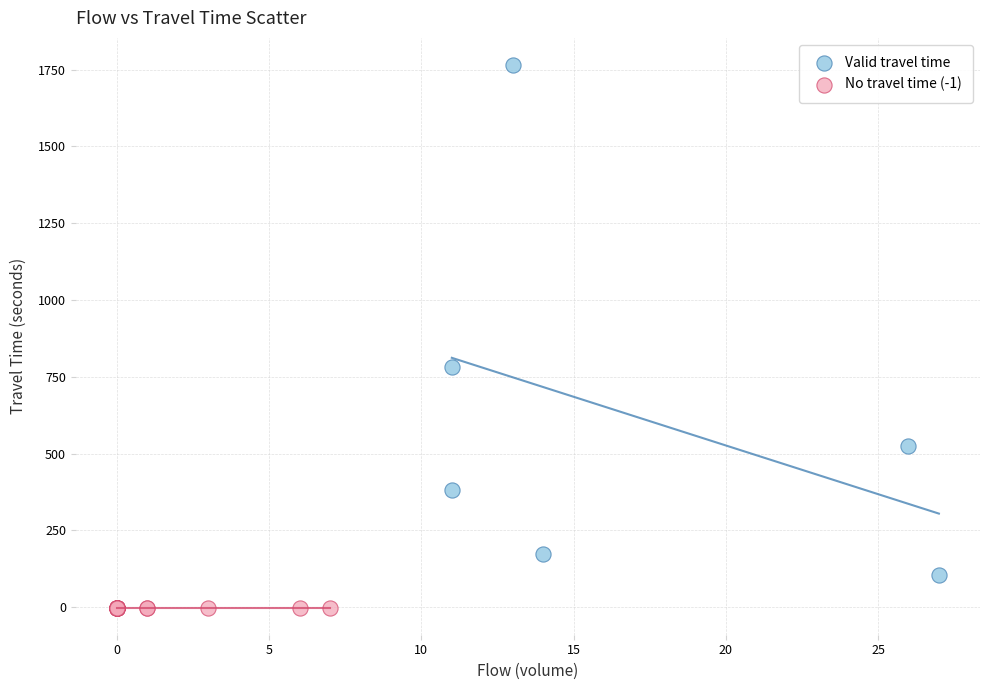

Which series contains the highest Y value?

Valid travel time